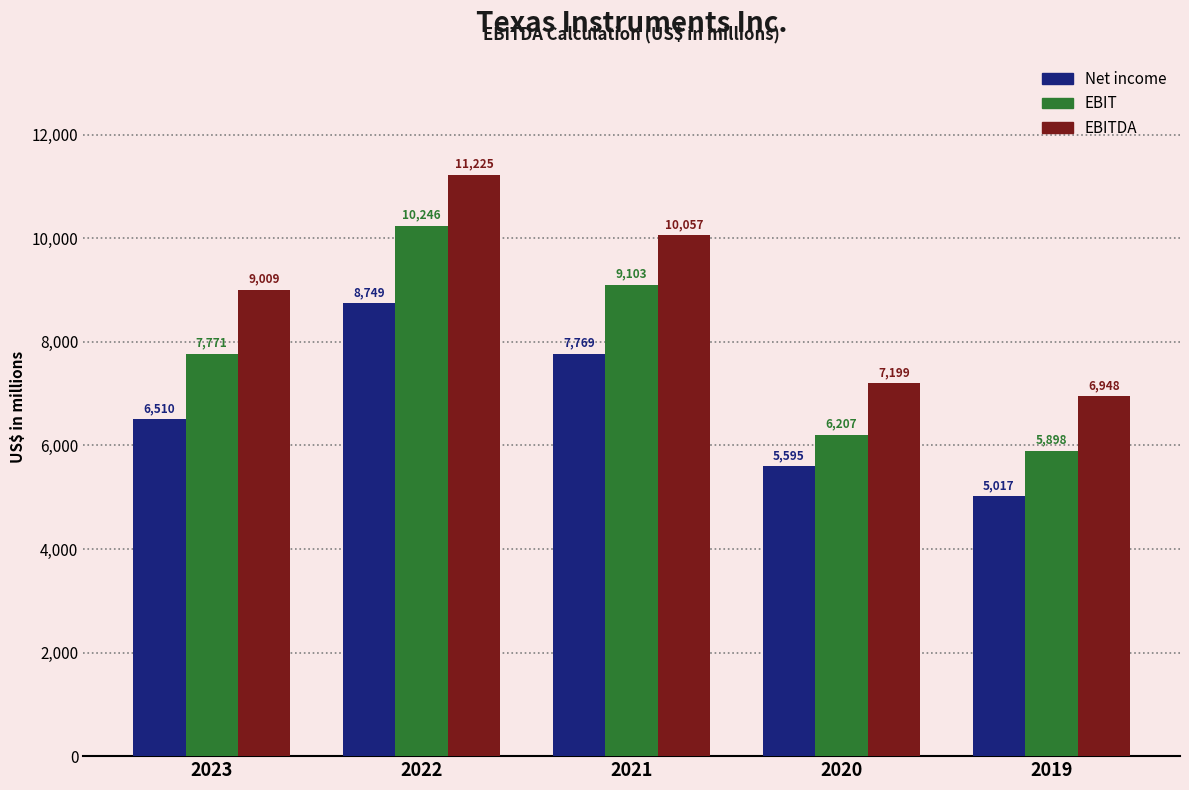

What value does the EBITDA series have at 2023, to the nearest 10?

9010